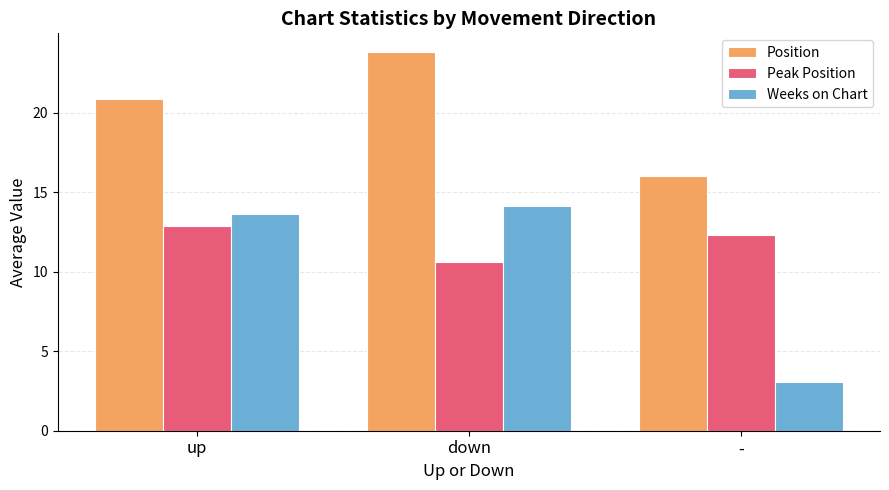

The value of Weeks on Chart at up is 19.0. True or false?

False